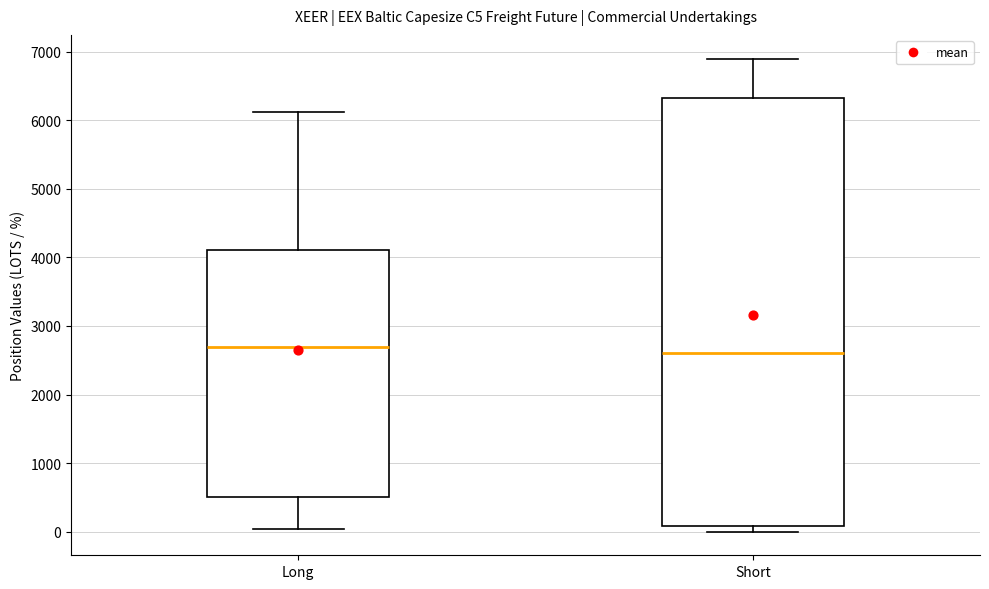

Comparing the boxes themselves (not the whiskers), which one is the tallest?

Short